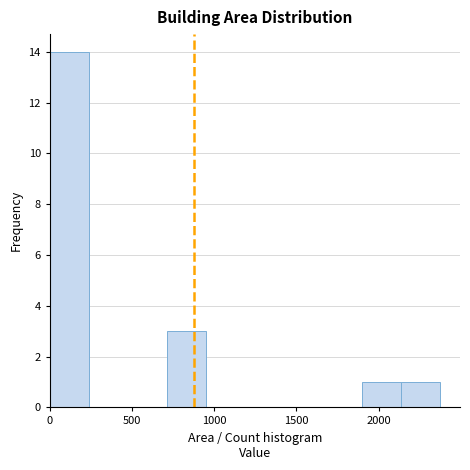

Which range on the x-axis has the tallest bar?

0 to 250